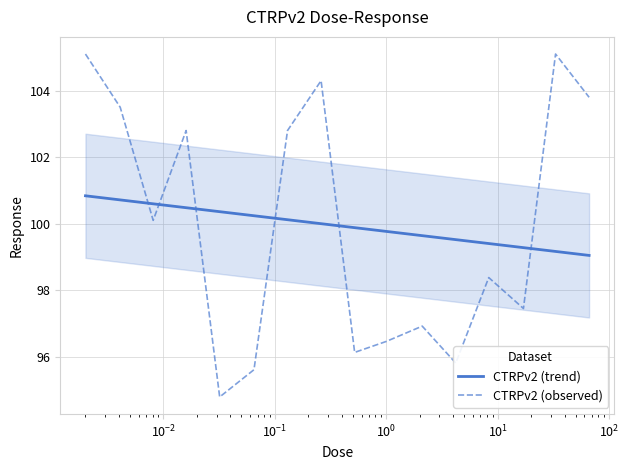

What is the smallest value displayed?

94.8